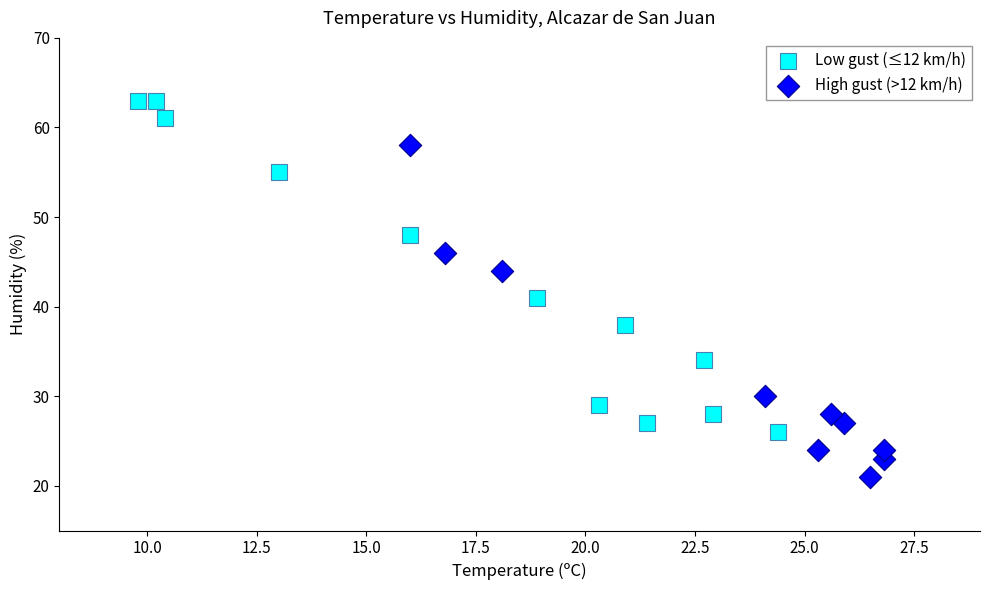

Which series reaches the minimum Y coordinate?

High gust (>12 km/h)